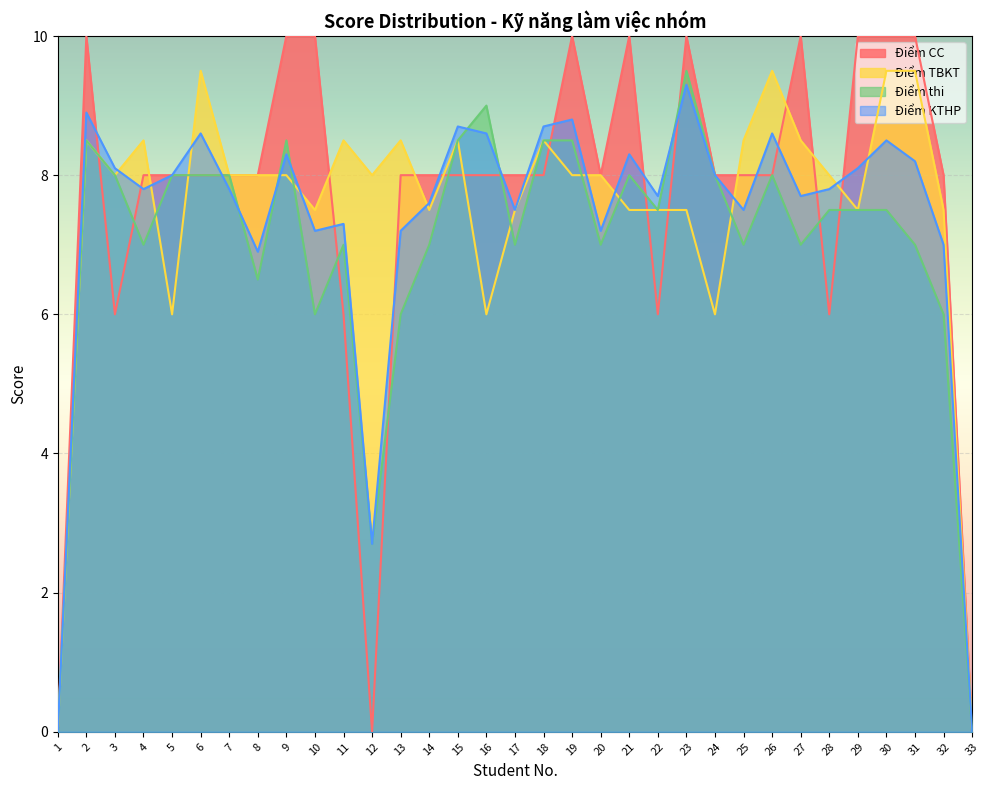

Which series changed the most between 17 and 27?

Điểm CC